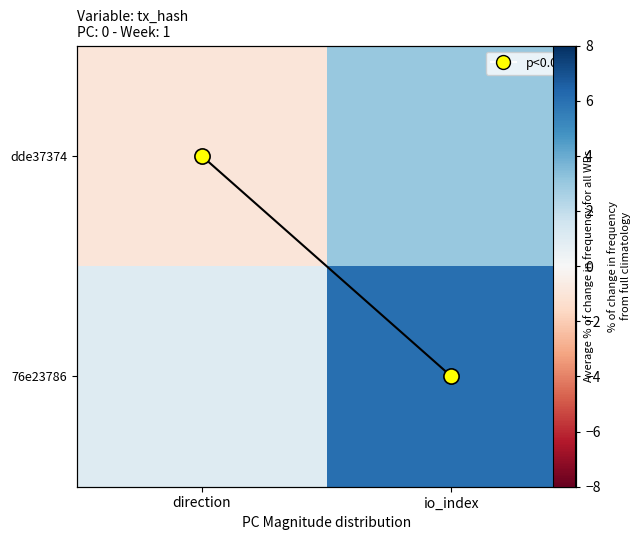

How many series are shown in this chart?

2